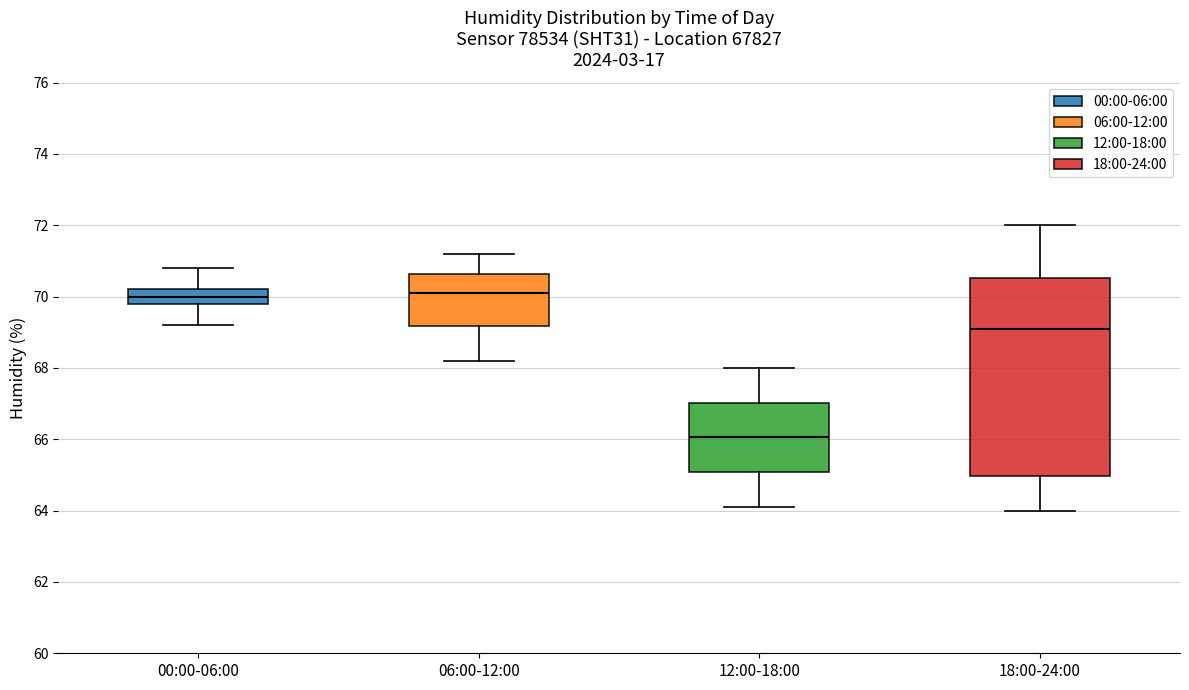

Reading left to right, read every box against the y-axis: the position of its median line, the range the box covers, and the ends of its whiskers. The values are not printed on the chart, so give them approximately, as read against the axis.

00:00-06:00: median 70.0, box 69.8 to 70.2, whiskers 69.2 to 70.8
06:00-12:00: median 70.2, box 69.2 to 70.6, whiskers 68.2 to 71.2
12:00-18:00: median 66.0, box 65.0 to 67.0, whiskers 64.2 to 68.0
18:00-24:00: median 69.2, box 65.0 to 70.6, whiskers 64.0 to 72.0